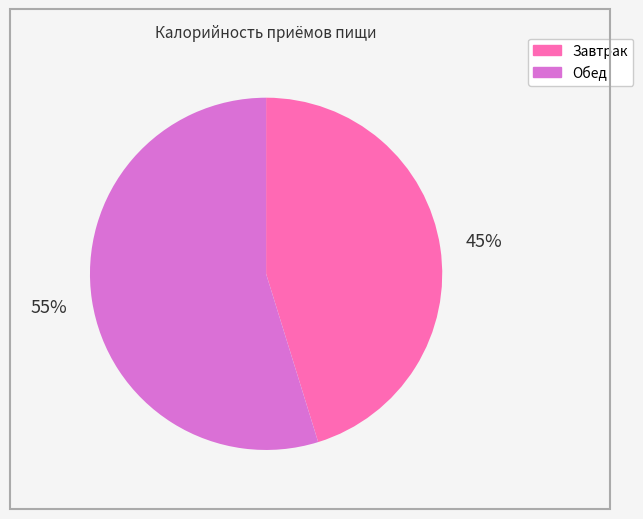

Rank the categories by value from highest to lowest.

Обед, Завтрак